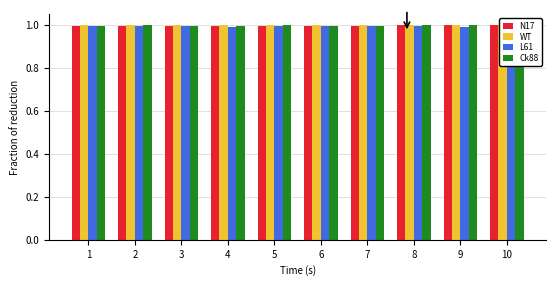

Which has a higher value, 10 or 2?

10